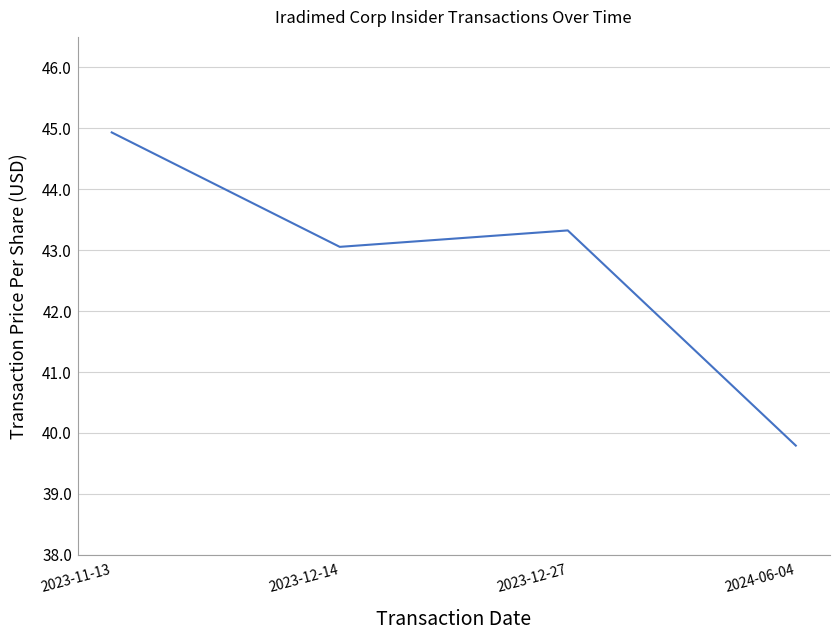

Which category has the lowest value across all series?

2024-06-04